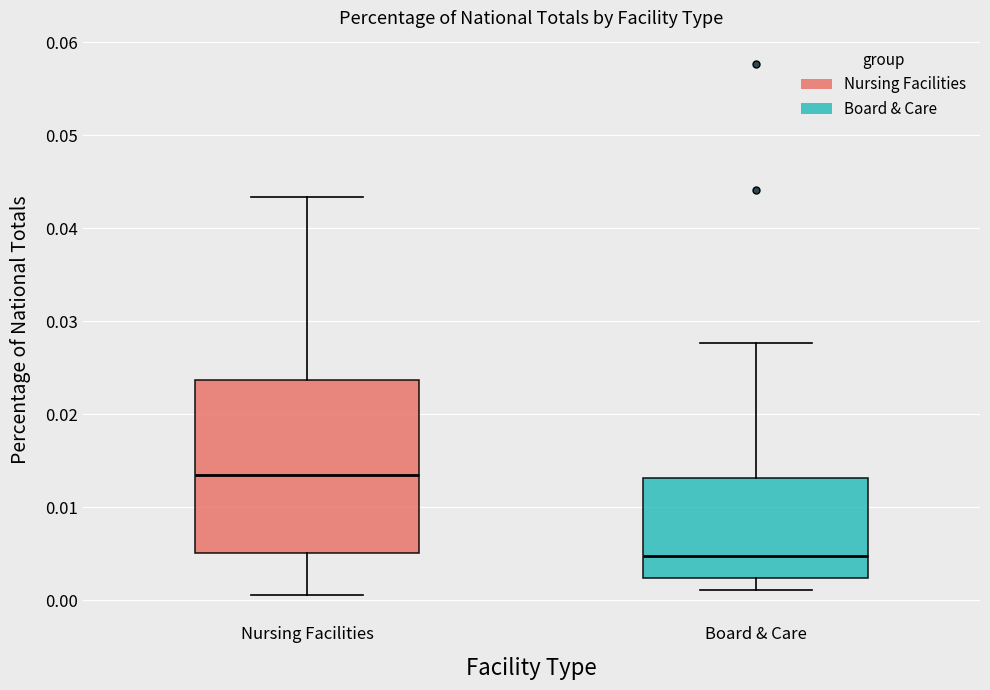

Which box's median line is the highest?

Nursing Facilities